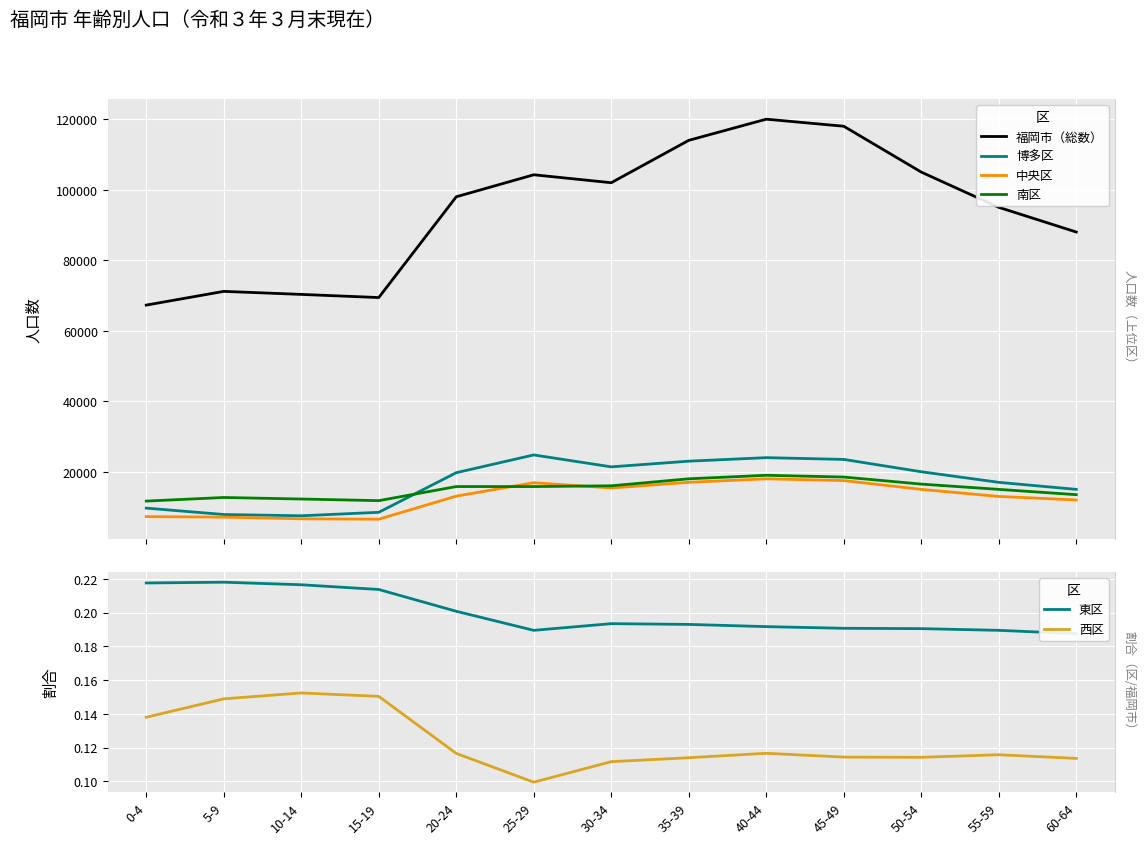

Which label corresponds to the smallest value in the chart?

25-29